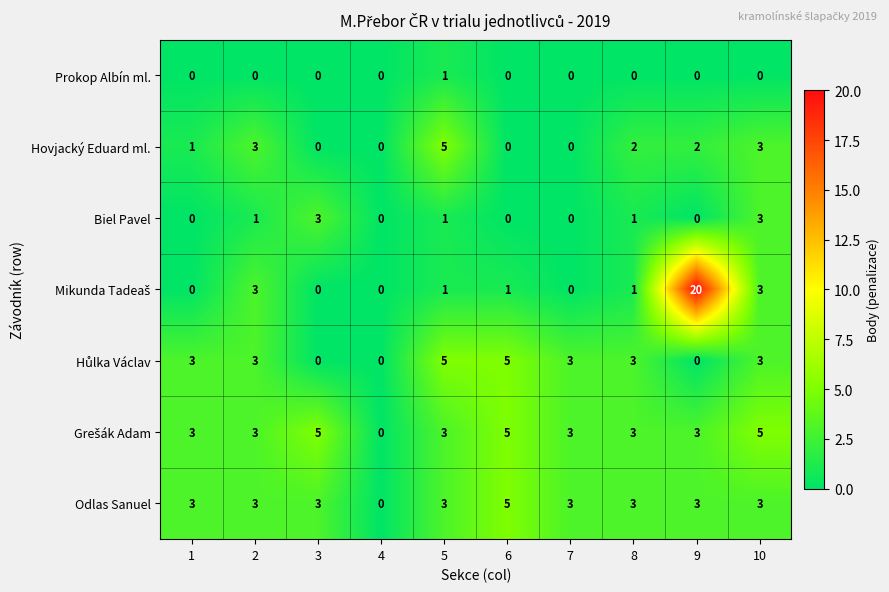

What is the spread (max minus min) of values at 8?

3